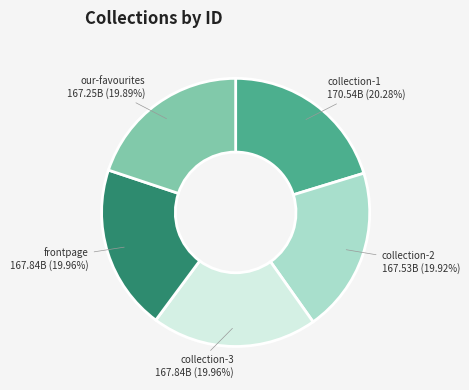

How many segments does this pie chart have?

5